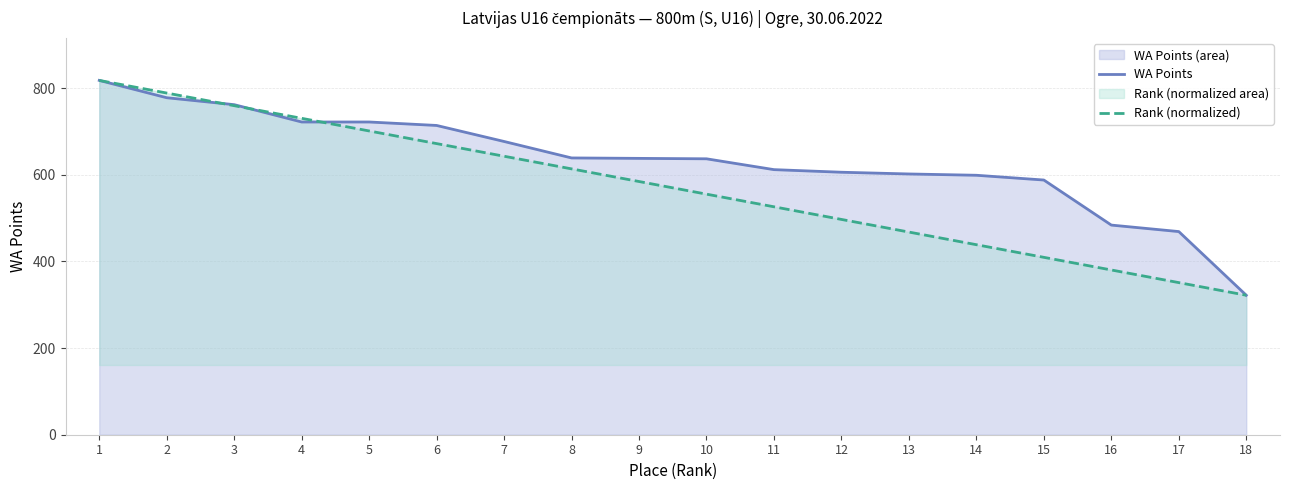

List the series in order of their overall mean, lowest first.

Rank (normalized), WA Points